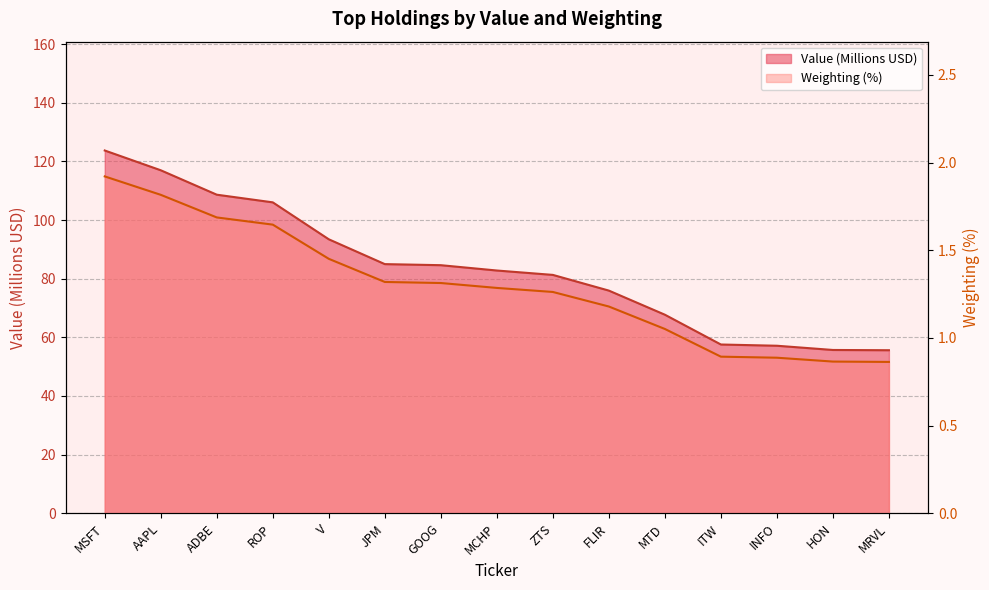

At which label does Weighting reach its minimum?

MRVL